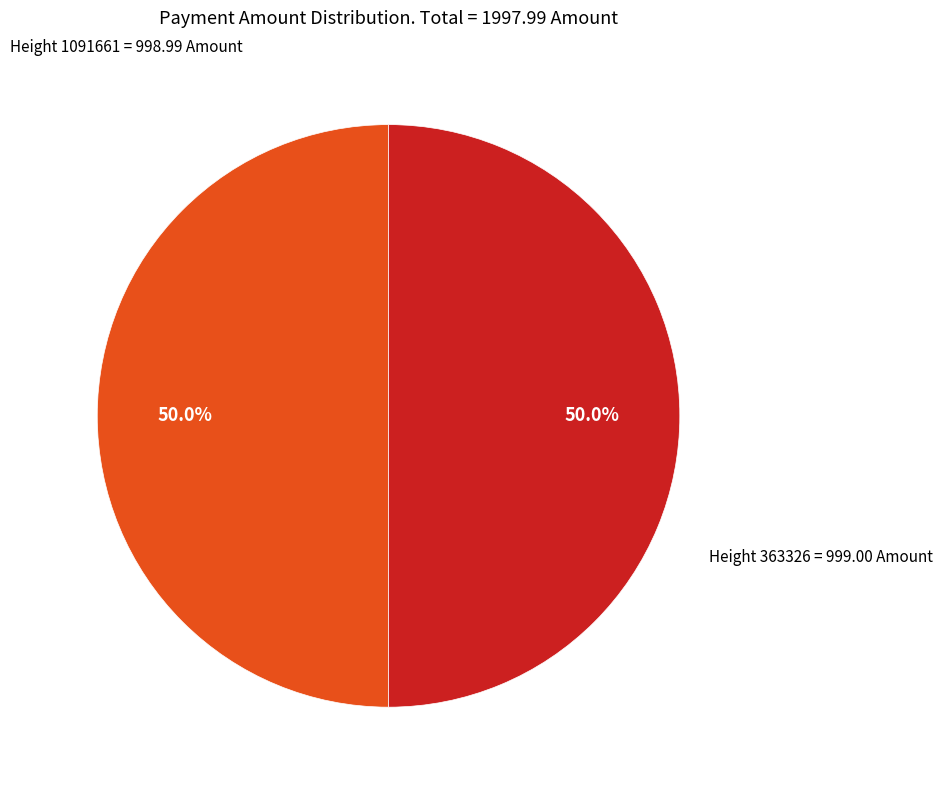

How many segments does this pie chart have?

2